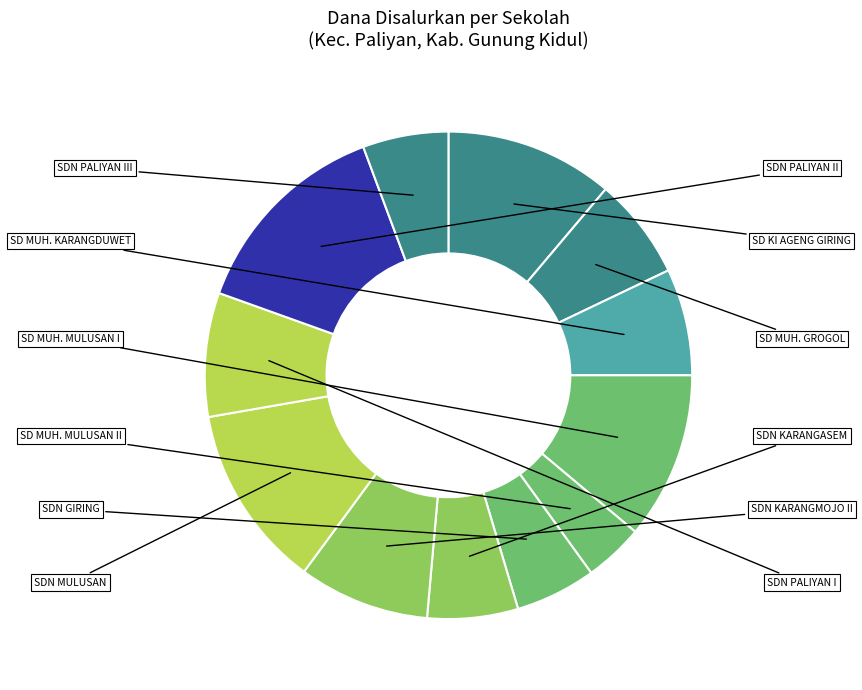

What is the smallest slice in the pie chart?

SD MUHAMMADIYAH MULUSAN II PALIYAN